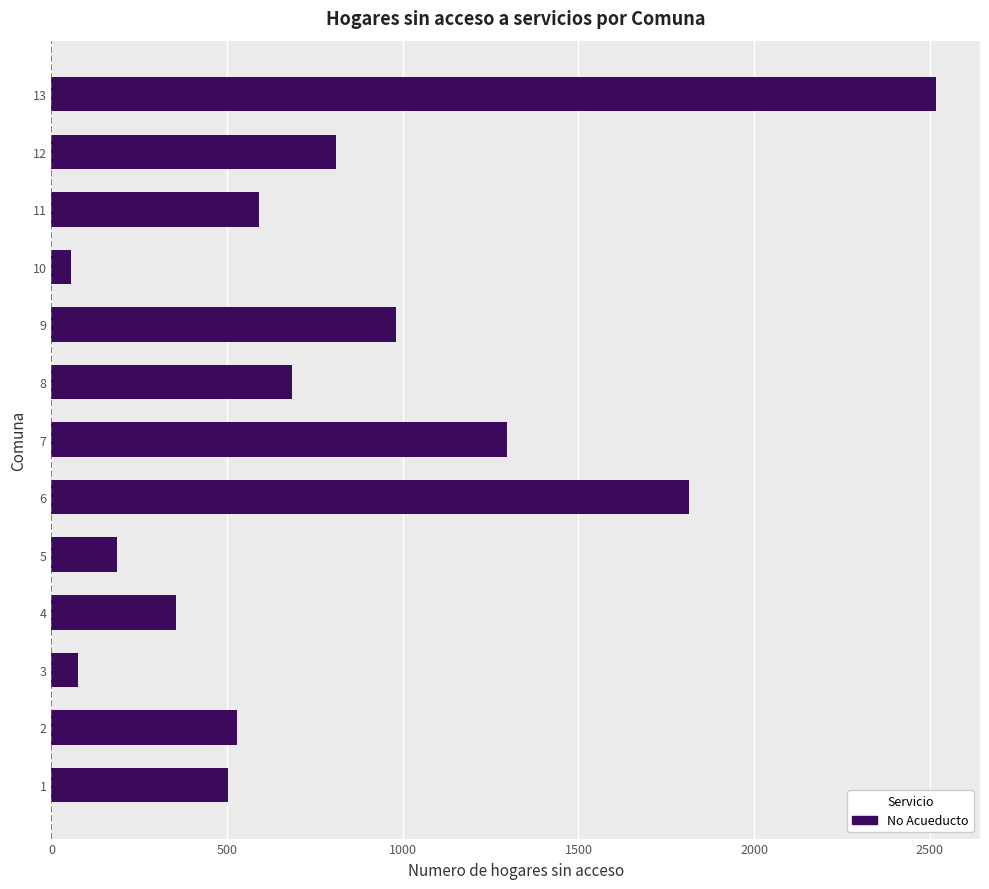

What is the change in value from 7 to 13?

+1220